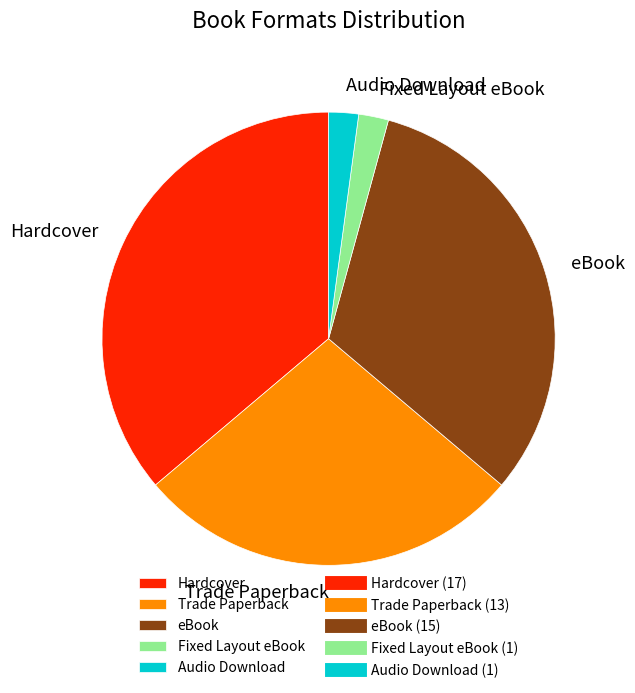

Is it true that Fixed Layout eBook is 2% of the pie?

True